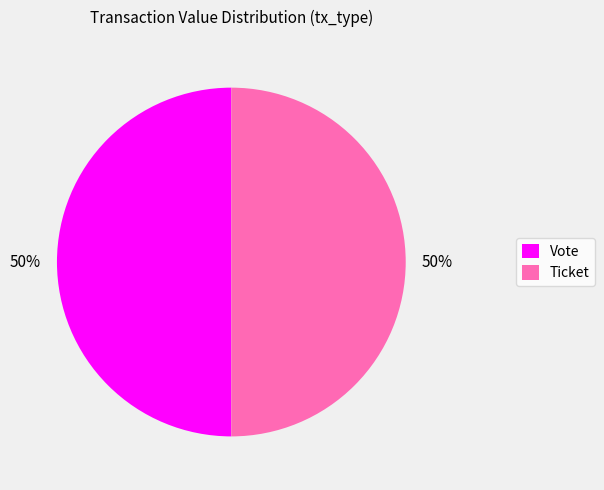

How many segments does this pie chart have?

2